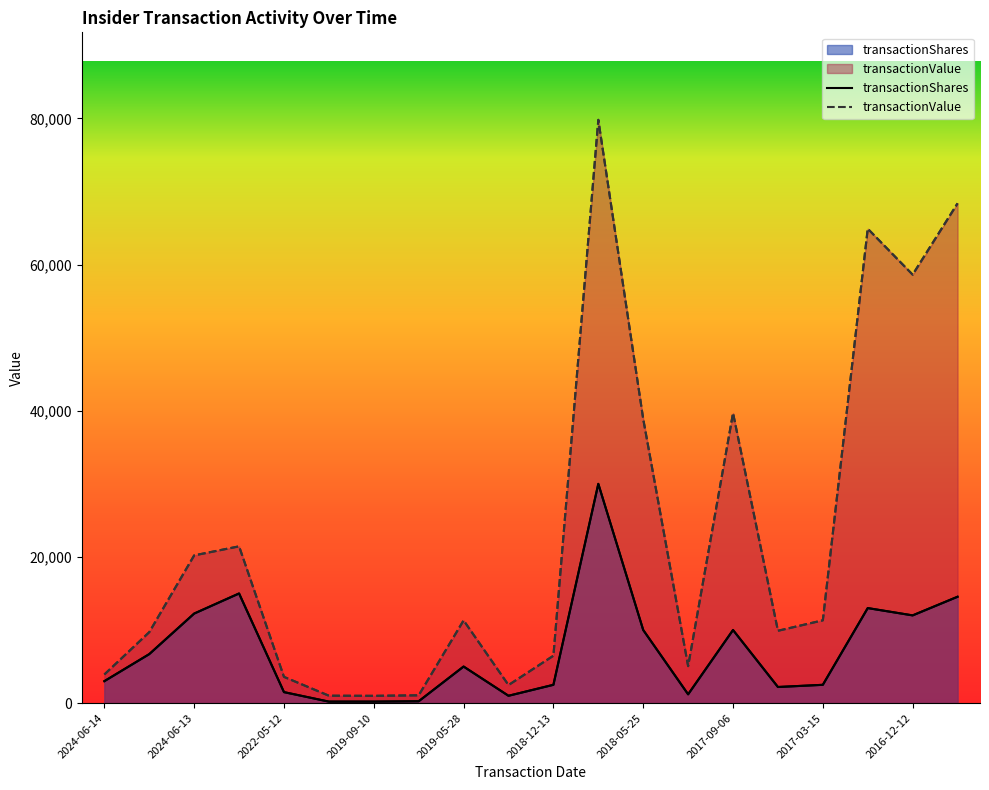

Which series changed the most between 2019-05-28 and 2017-09-06?

transactionValue